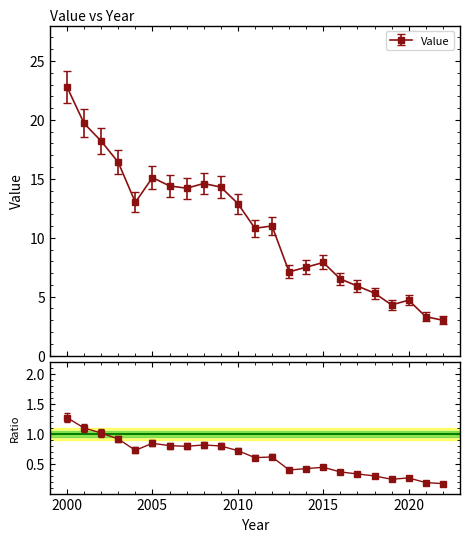

How many interior local valleys (lower than both neighbors) does the data have?

5